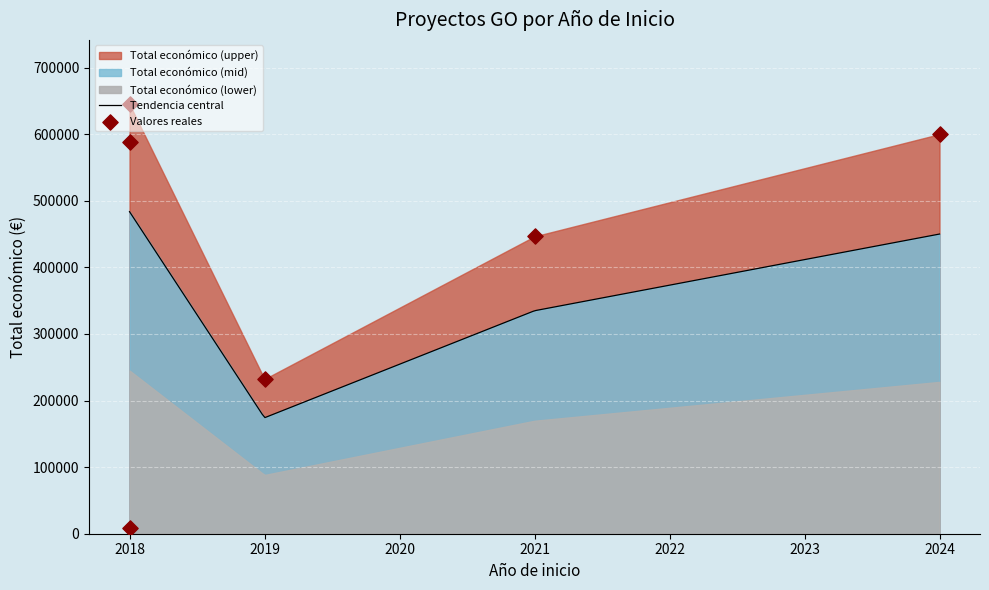

What is the lowest value of the Tendencia central series?

174410.5